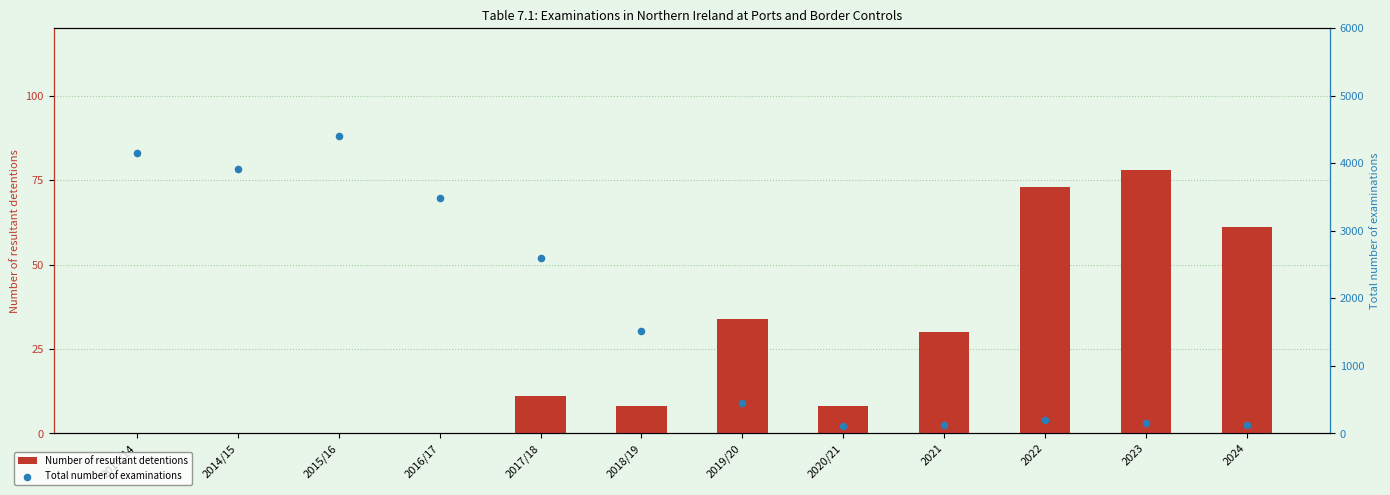

Which series has the largest Y range (max minus min)?

Total number of examinations